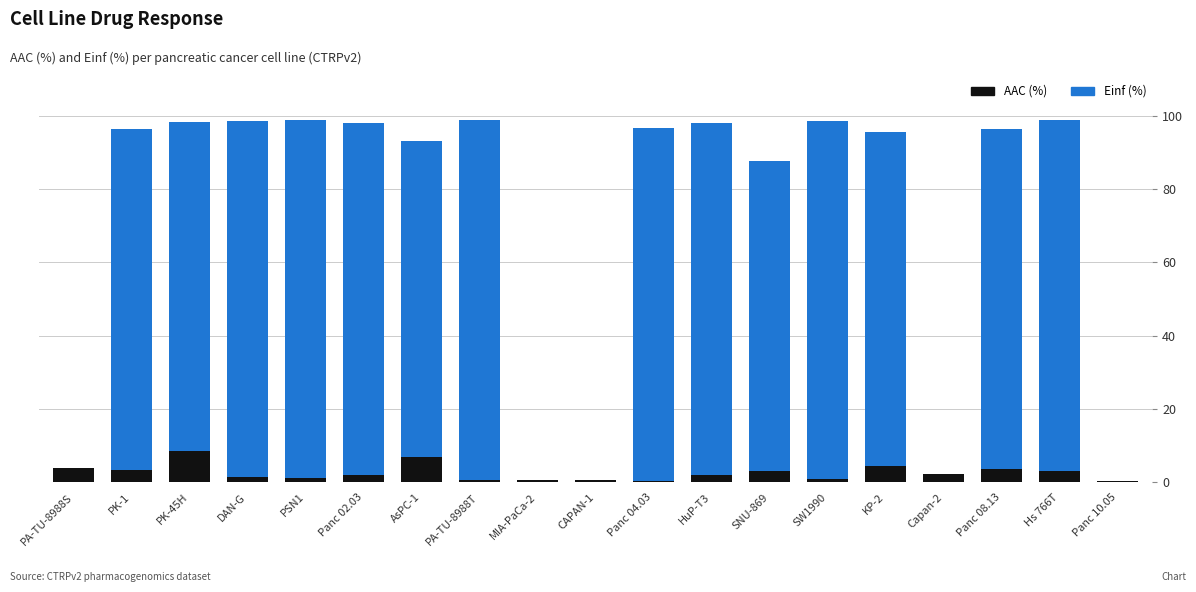

Count the number of data series in this chart.

2